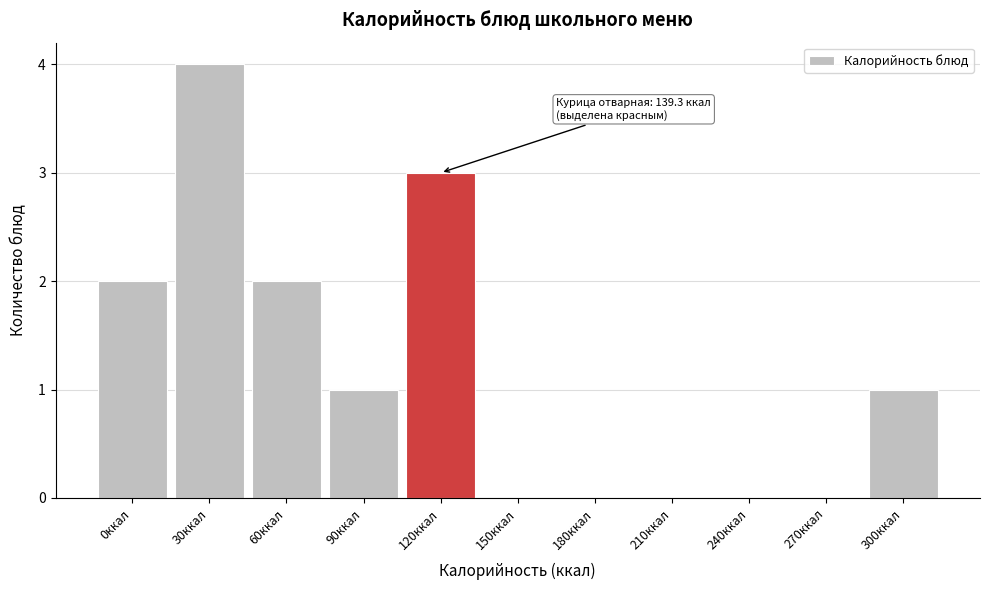

Reading left to right, extract all data points from this chart.

0ккал=2	30ккал=4	60ккал=2	90ккал=1	120ккал=3	150ккал=0	180ккал=0	210ккал=0	240ккал=0	270ккал=0	300ккал=1